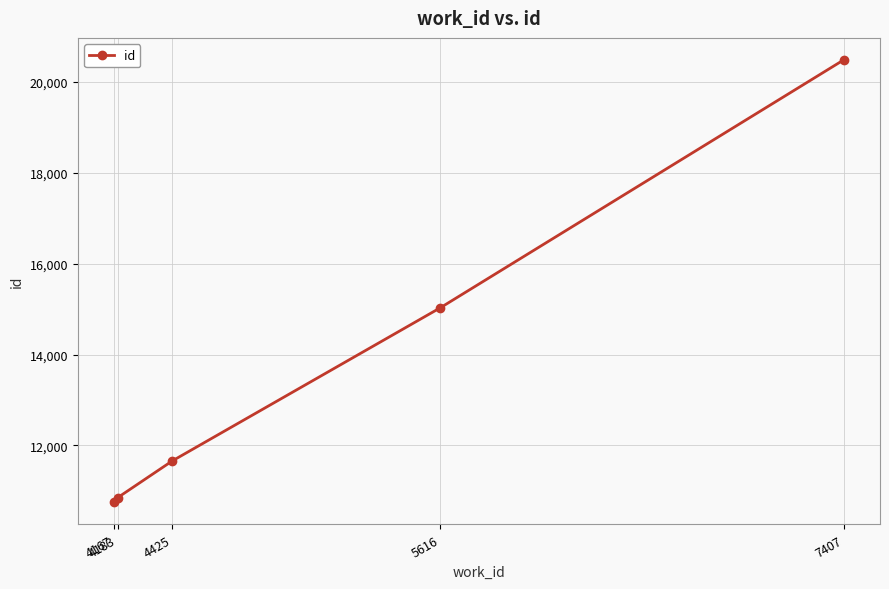

Count the number of categories in the chart.

5